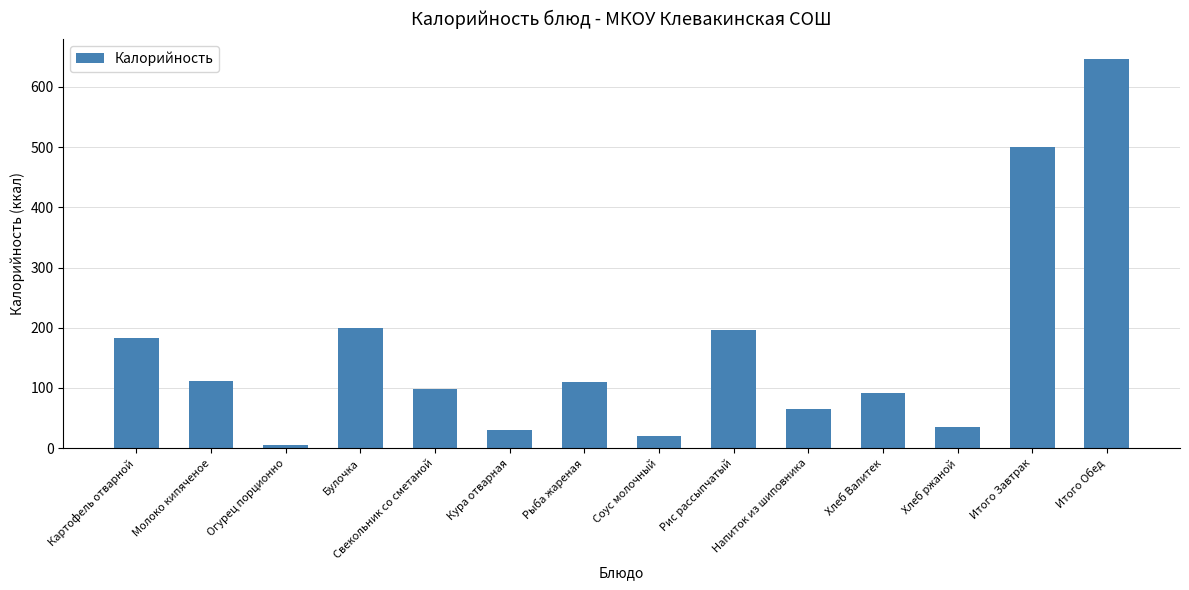

What is the difference between the values at Молоко кипяченое and Картофель отварной?

71